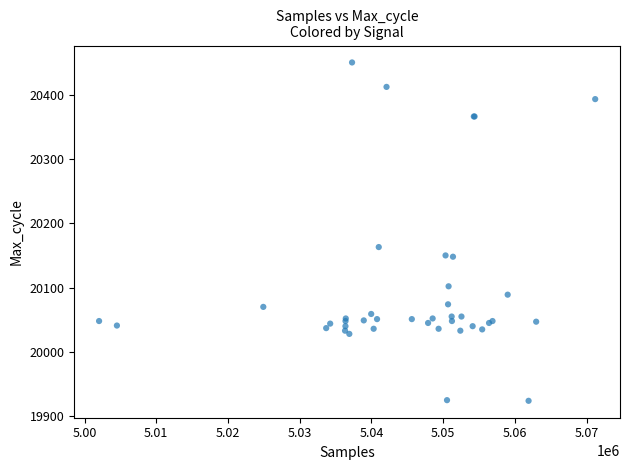

What Y value in the scatter plot is closest to 20187?

20163